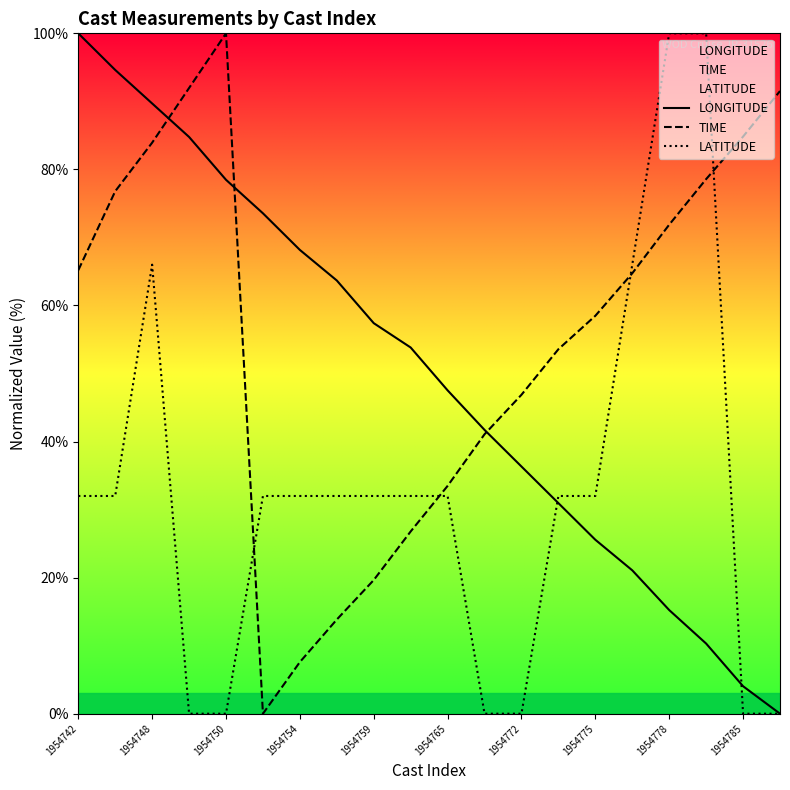

List the series in order of their peak value, lowest first.

LONGITUDE, TIME, LATITUDE